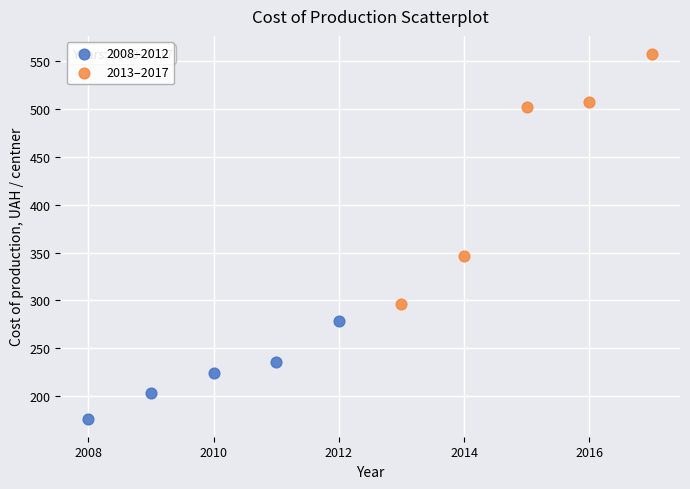

Which series contains the lowest Y value?

2008–2012